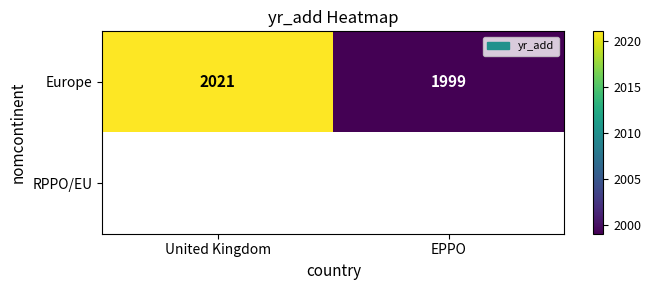

What is the sum of the Europe values at United Kingdom and EPPO?

4020